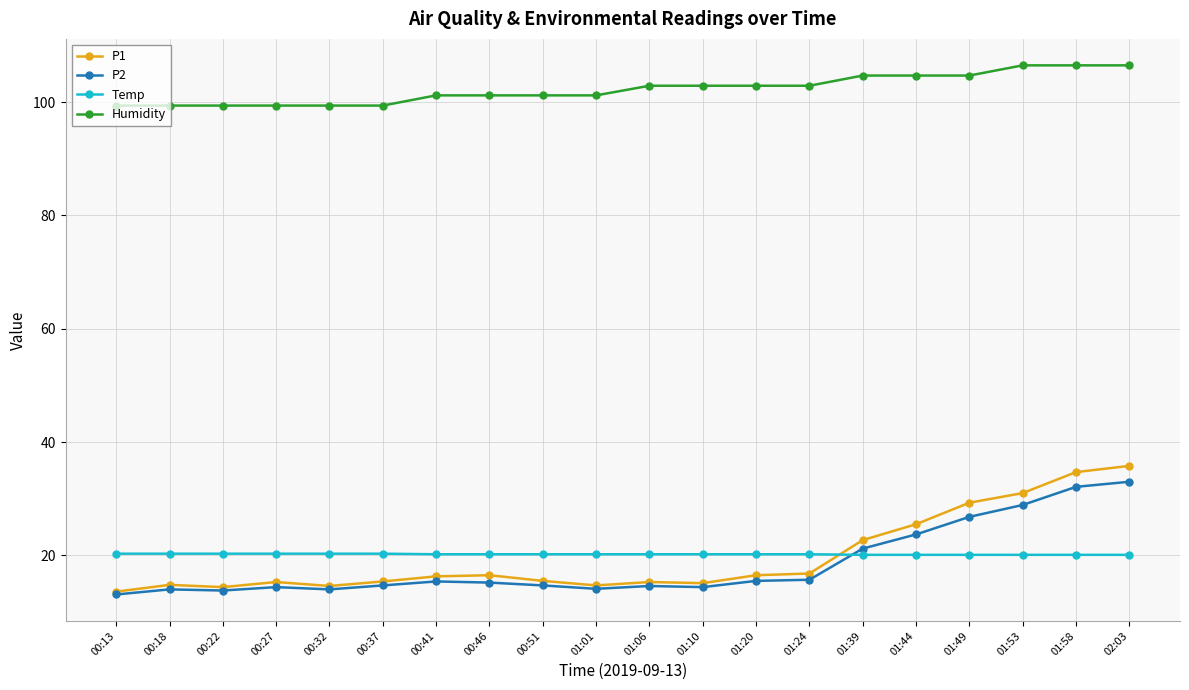

Is the value of Temp at 00:51 greater than the value of P2 at 00:37?

Yes